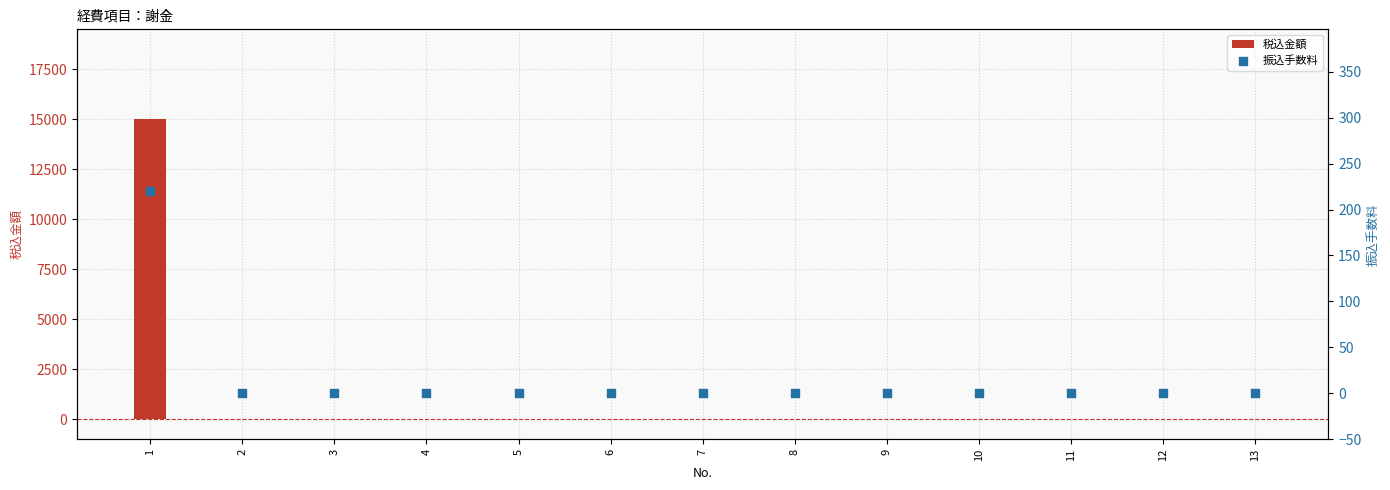

At how many categories does at least one series exceed 4111?

1